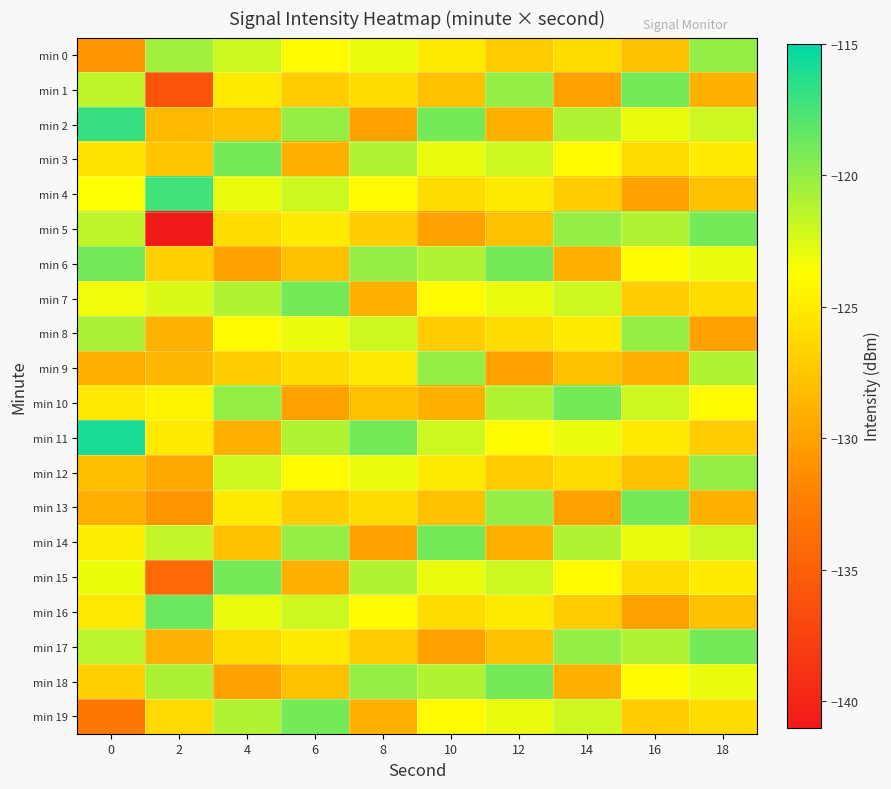

At 6, list the series in order from largest to smallest.

min 7, min 19, min 2, min 14, min 11, min 4, min 16, min 8, min 0, min 12, min 5, min 17, min 9, min 1, min 13, min 6, min 18, min 3, min 15, min 10